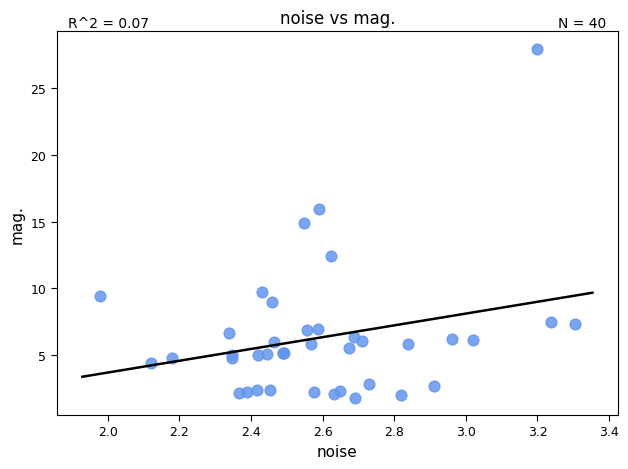

What Y value in the scatter plot is closest to 14?

14.9